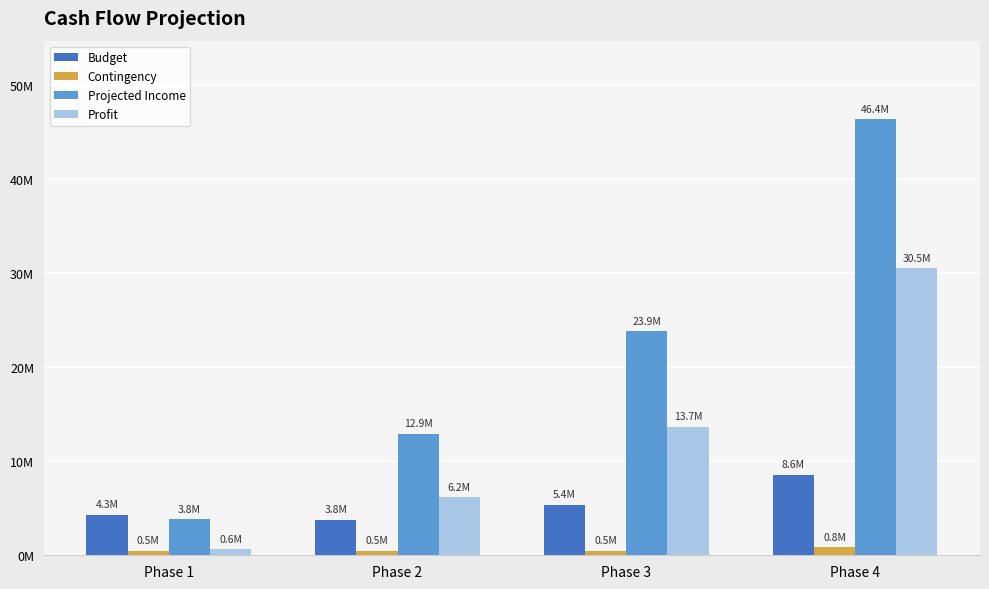

Does the chart contain any negative values?

No